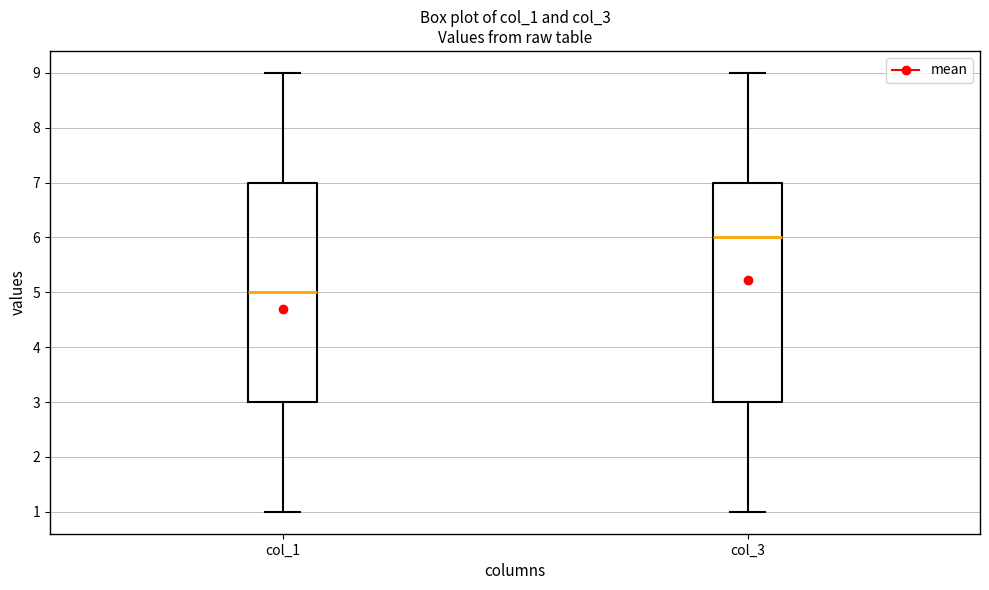

Which box has the lowest median line?

col_1